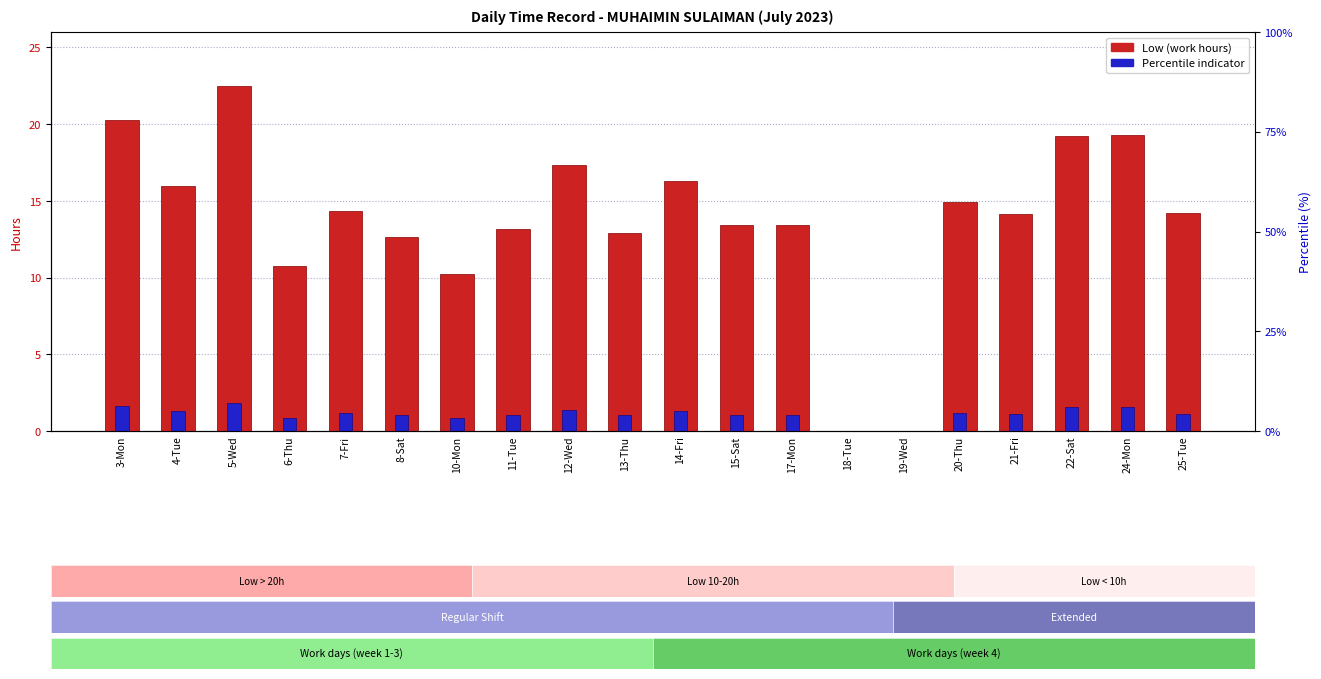

Is it true that Percentile indicator equals 0.7 at 22-Sat?

False